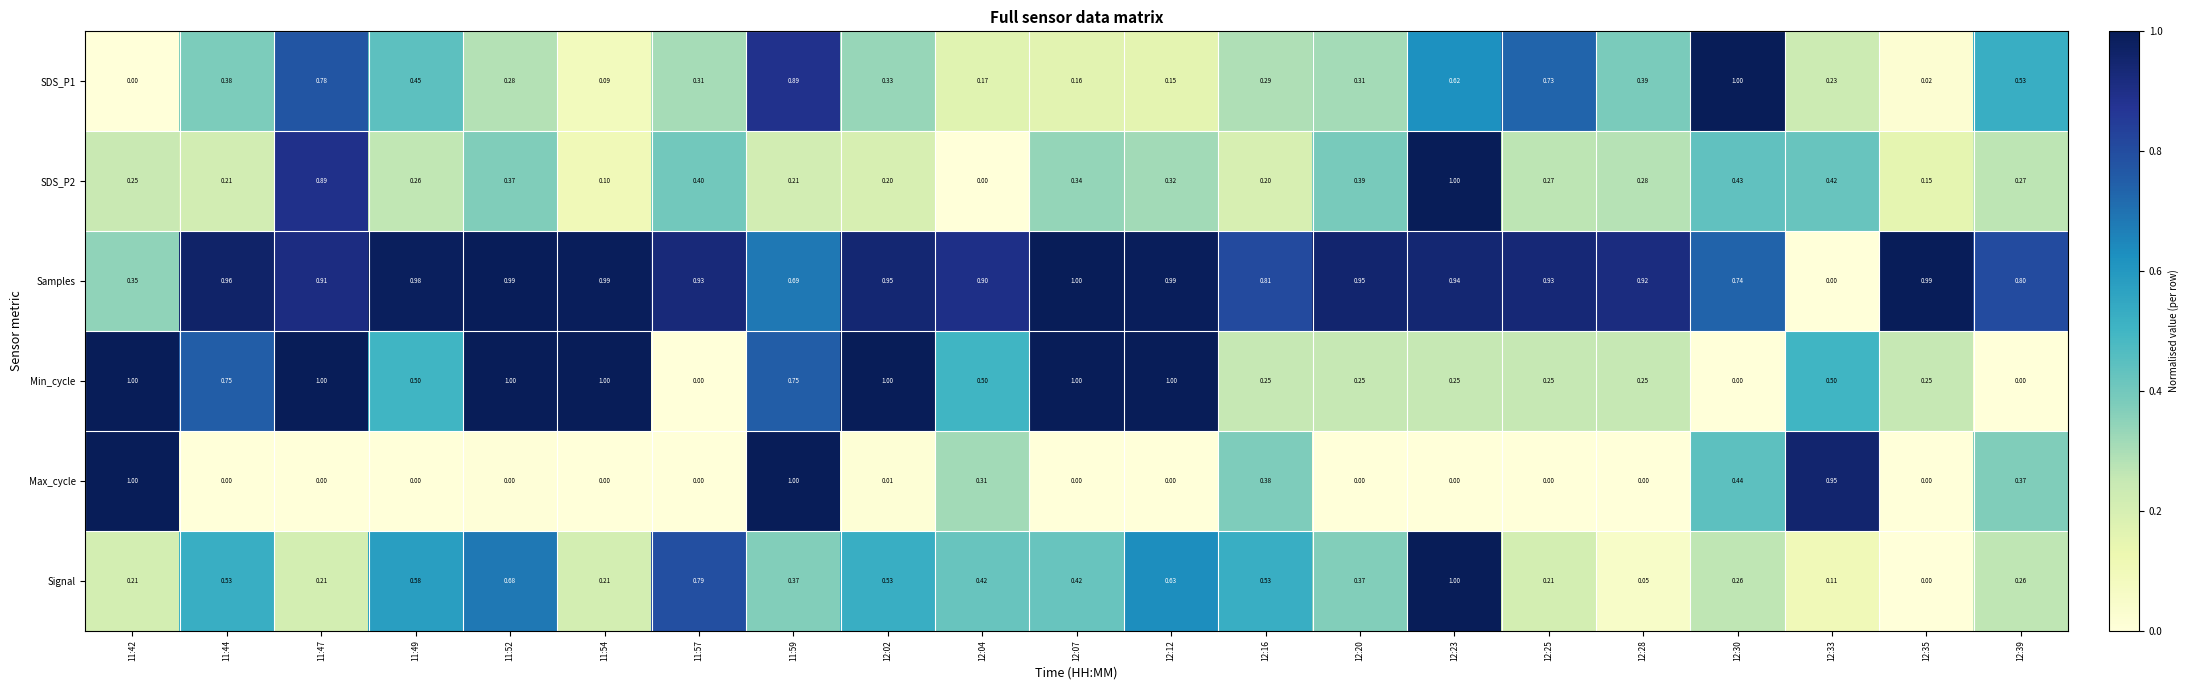

Is the value of Samples at 11:54 greater than the value of SDS_P2 at 12:39?

Yes